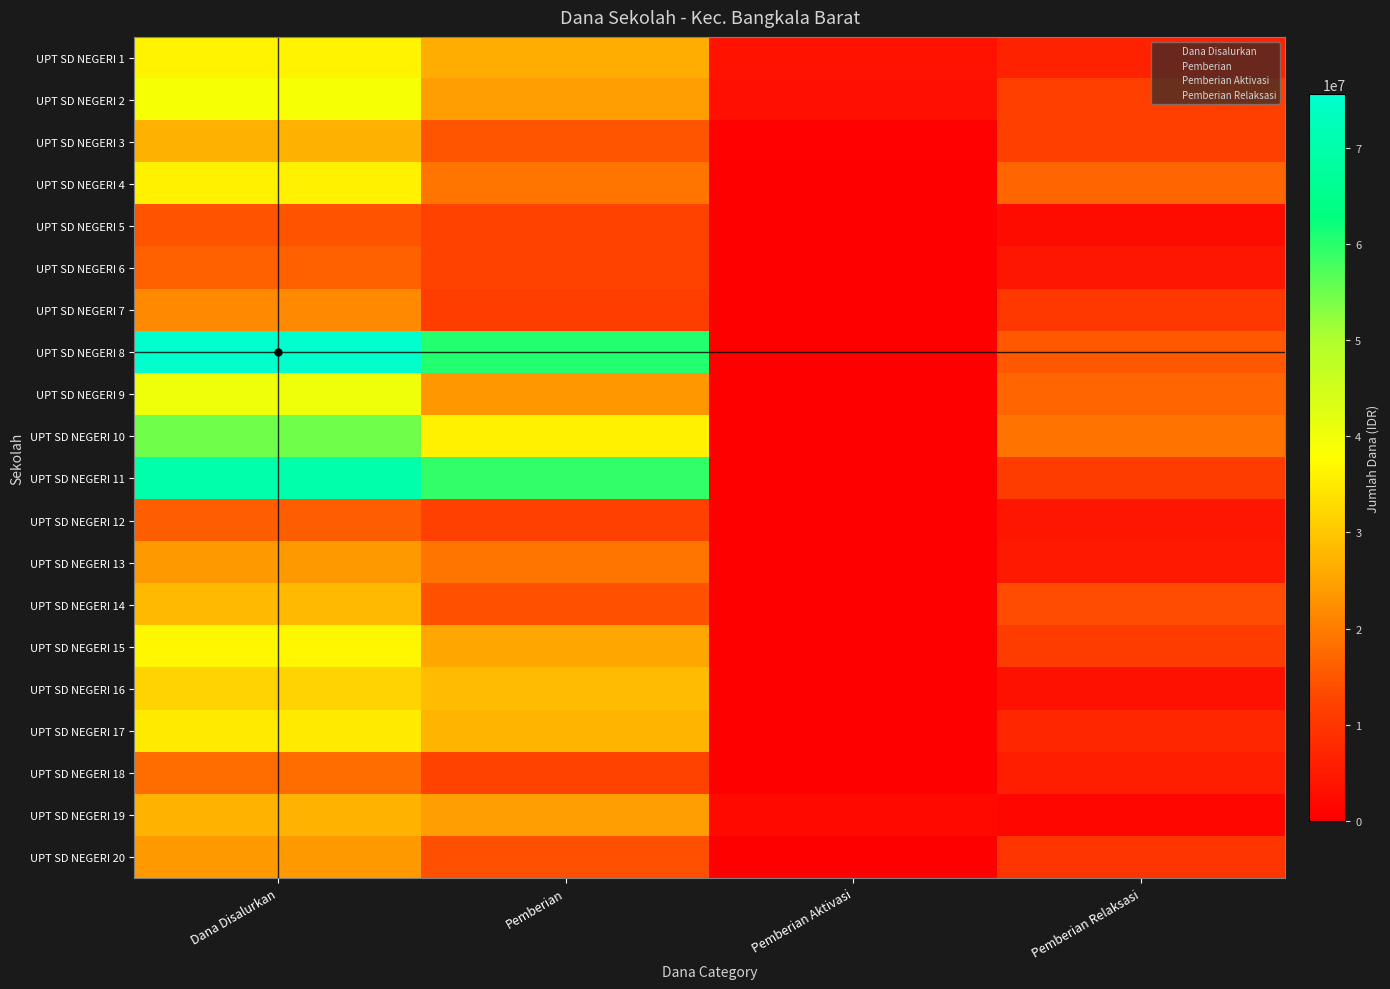

At which category is the sum across all series the highest?

Dana Disalurkan